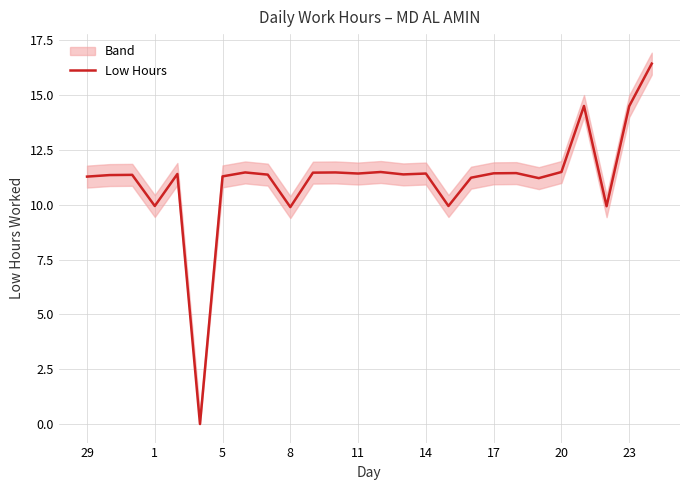

True or false: Low Hours has a value of 7.2 at 23.

False